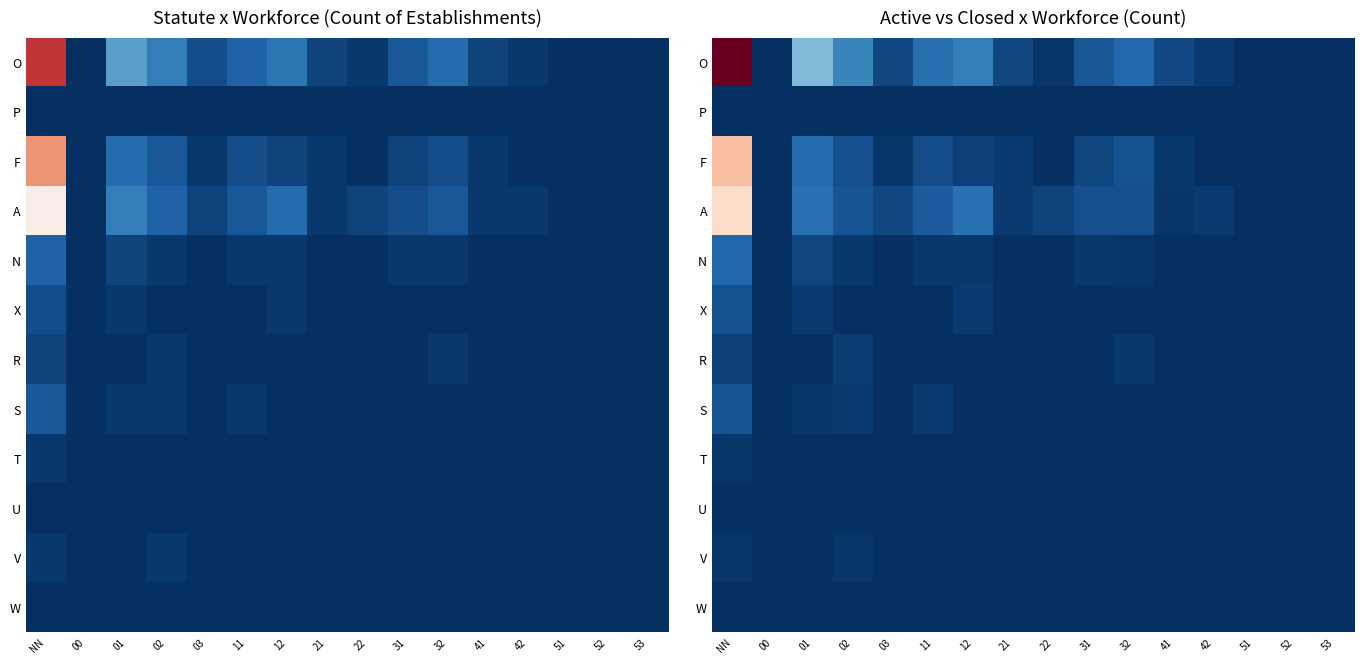

At which category does the chart reach its minimum across all series?

00